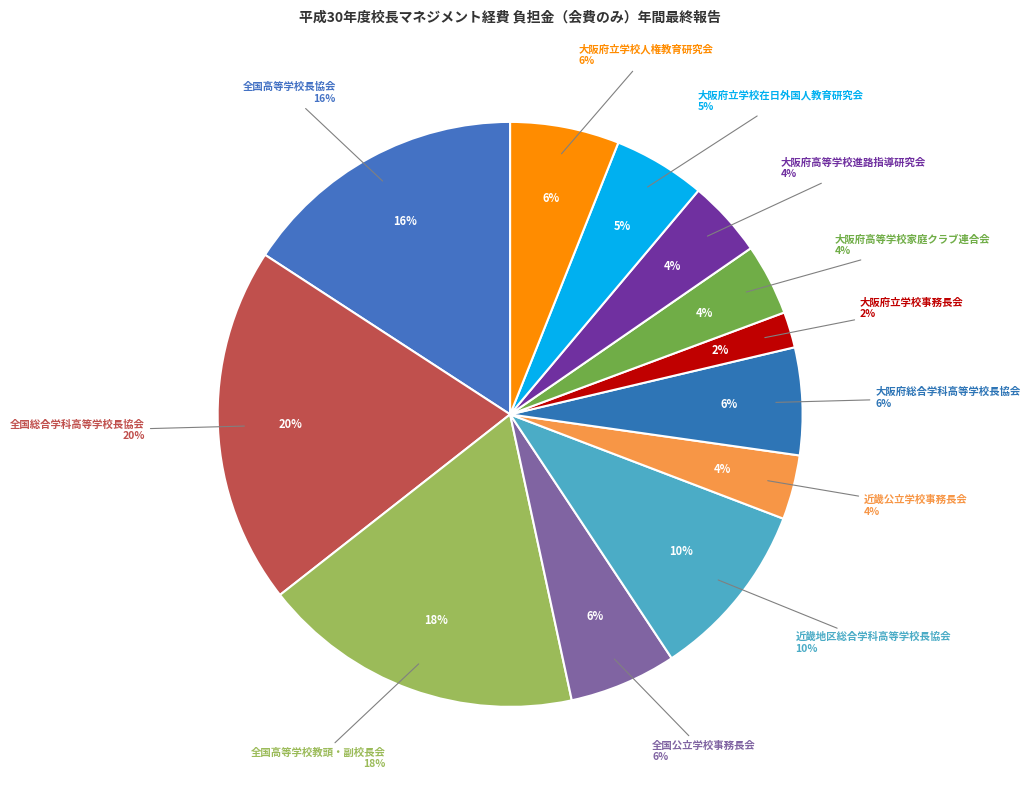

The 全国高等学校教頭・副校長会 slice represents 18% of the pie. True or false?

True